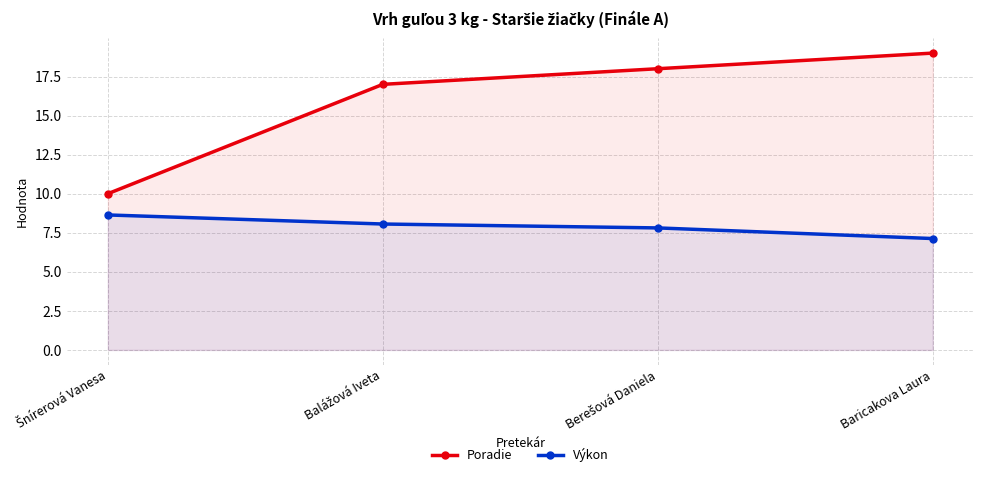

How many values in the Výkon series exceed 8?

2